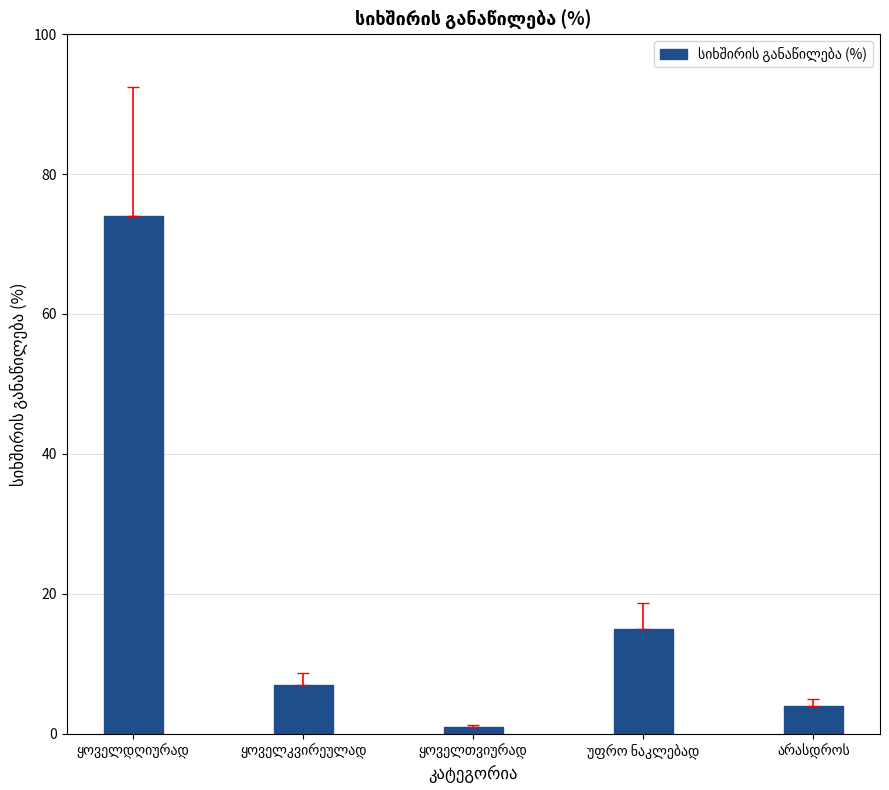

What is the difference between the second highest and second lowest values?

11